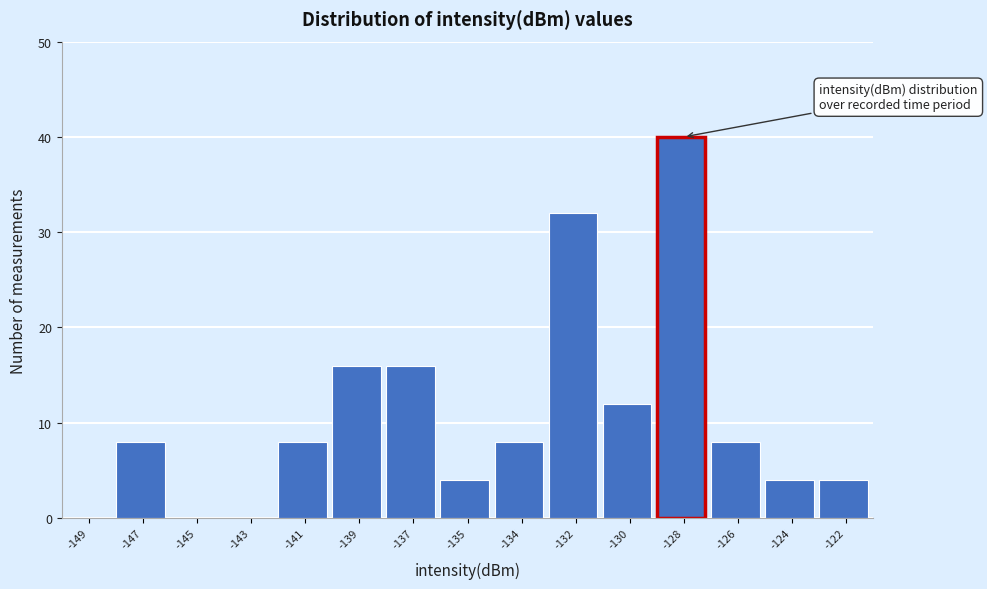

Reading left to right, what are all the values shown in this chart?

-149=0	-147=8	-145=0	-143=0	-141=8	-139=16	-137=16	-135=4	-134=8	-132=32	-130=12	-128=40	-126=8	-124=4	-122=4